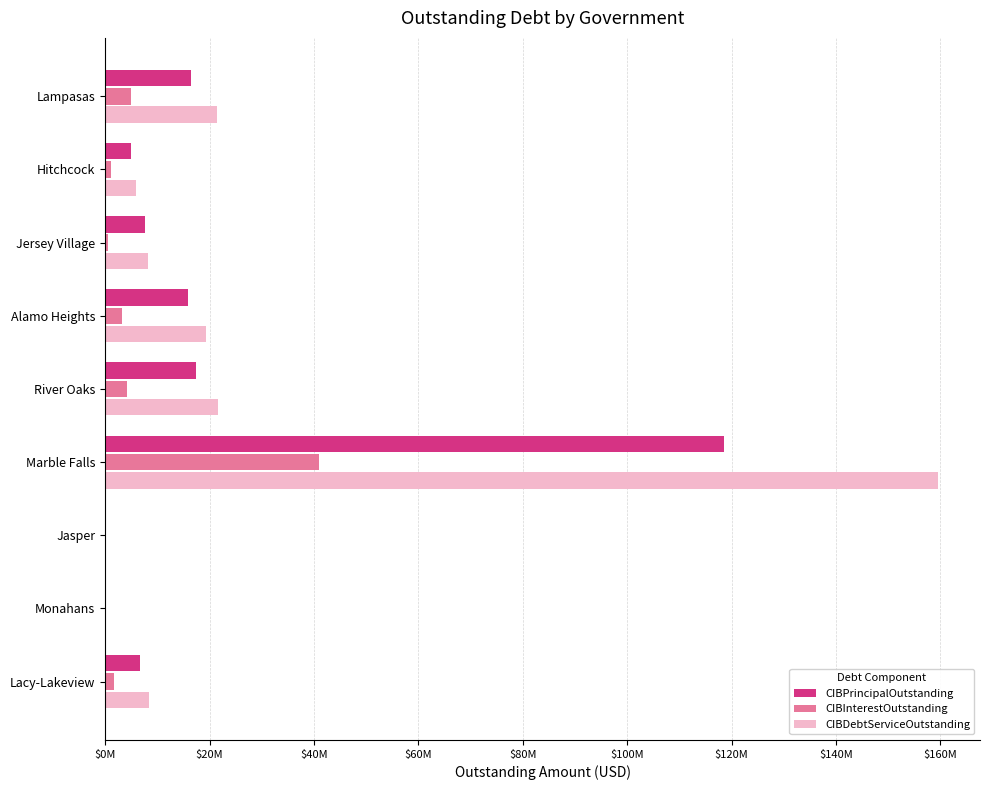

What are all the series names shown in the legend?

CIBPrincipalOutstanding, CIBInterestOutstanding, CIBDebtServiceOutstanding